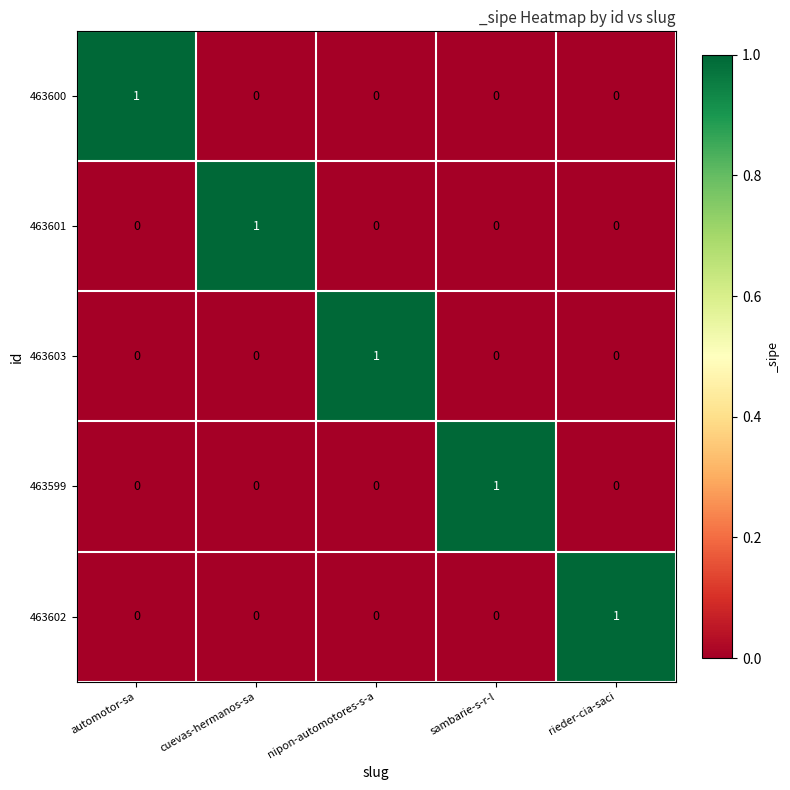

Count the number of data series in this chart.

5